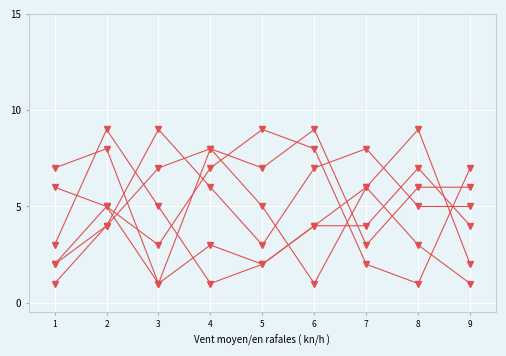

What is the total value across all series at 8?

31